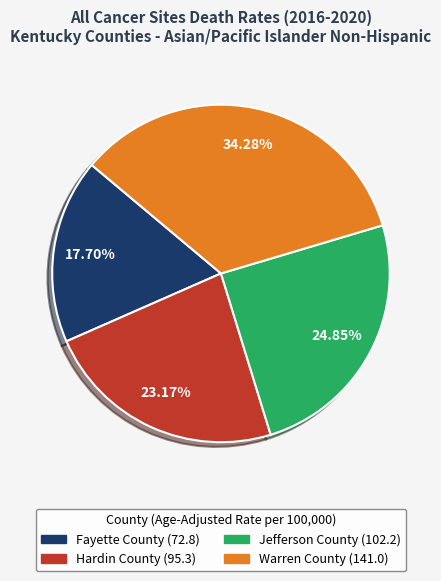

Count the number of slices in the pie.

4